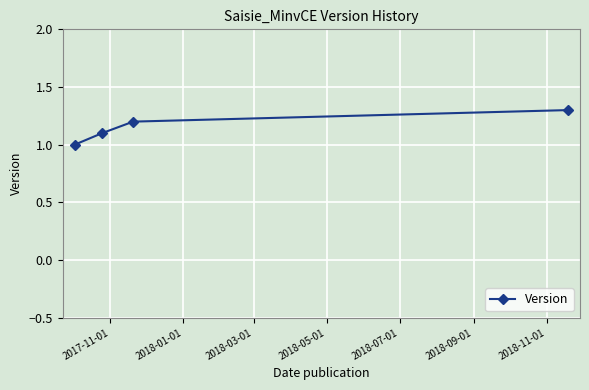

What is the value of the 1st point from the left?

1.0